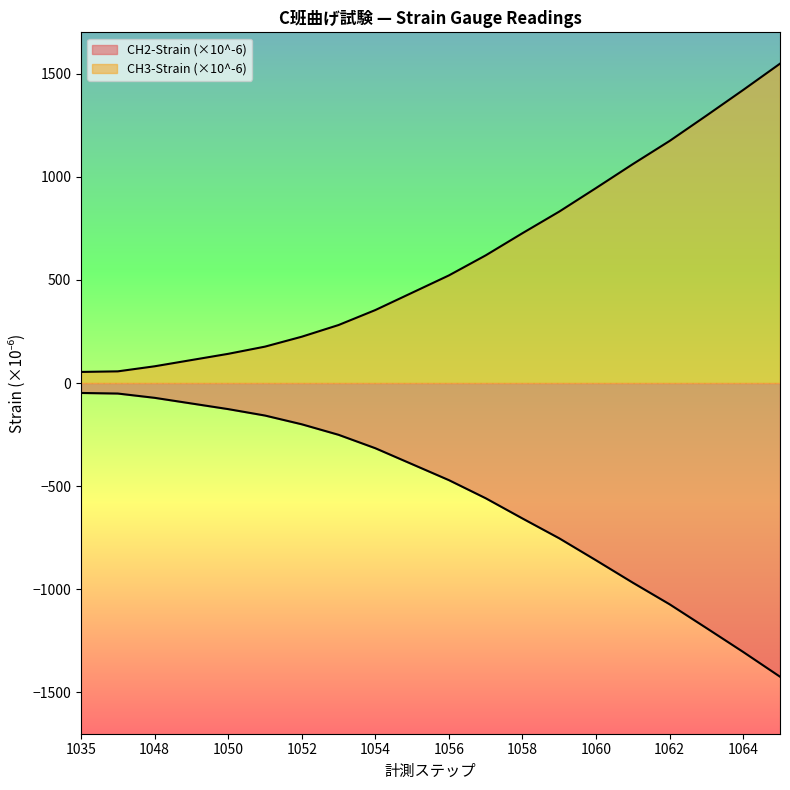

Does the chart display data point markers on the line(s)?

No